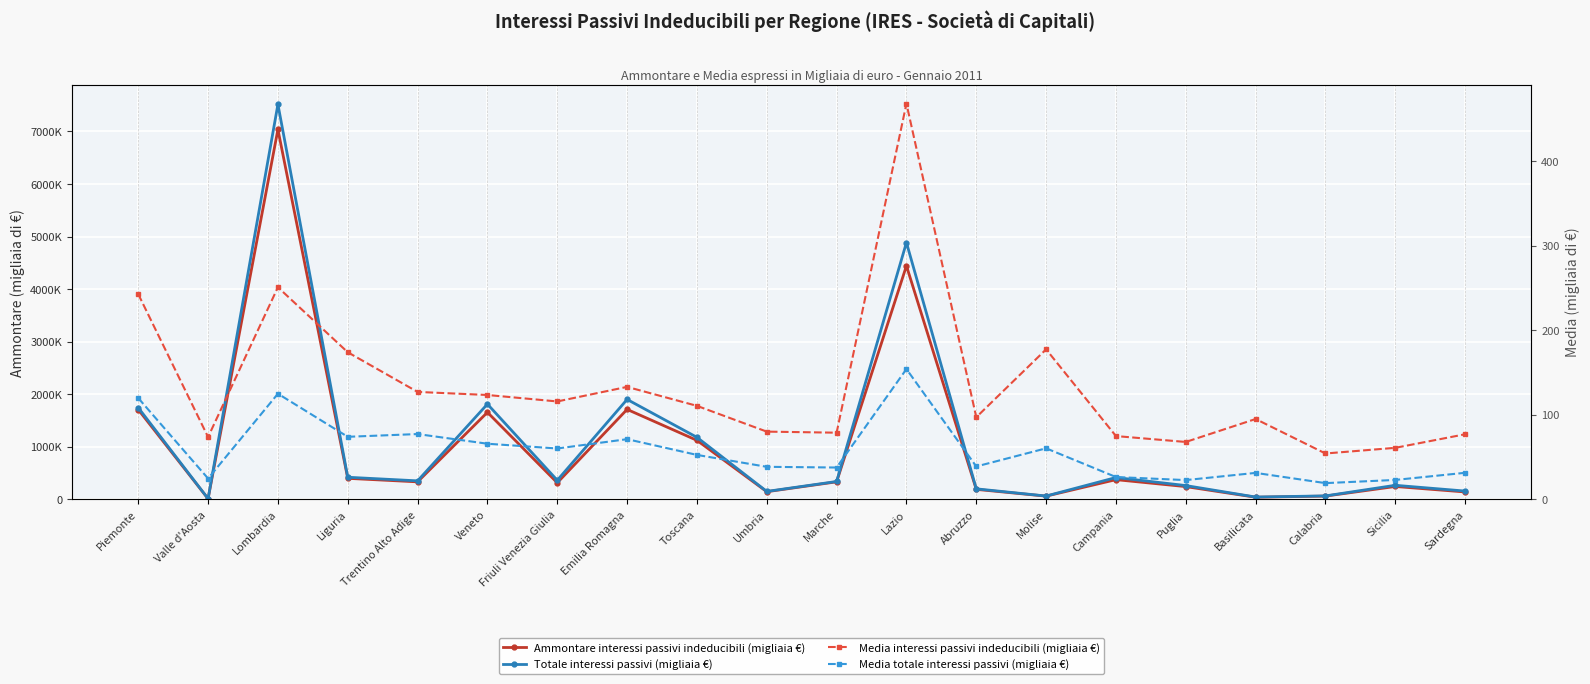

The value of Media interessi passivi indeducibili (migliaia €) at Marche is 115.6. True or false?

False